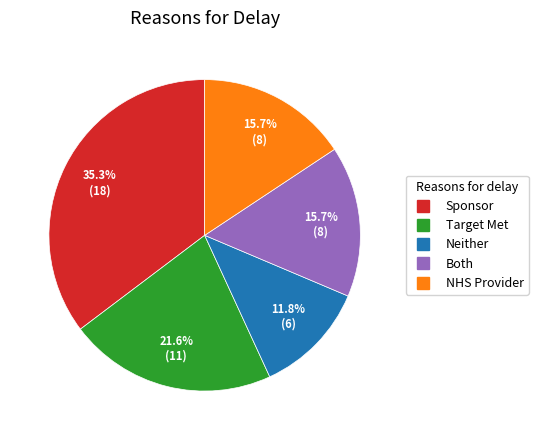

Count the number of slices in the pie.

5